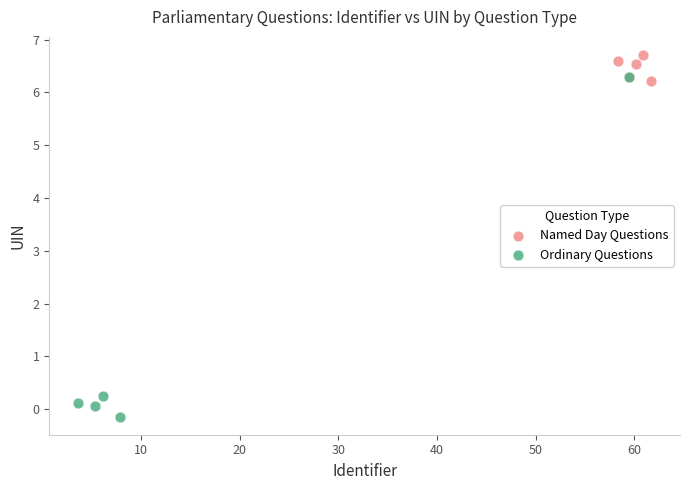

Which series reaches the maximum Y coordinate?

Named Day Questions